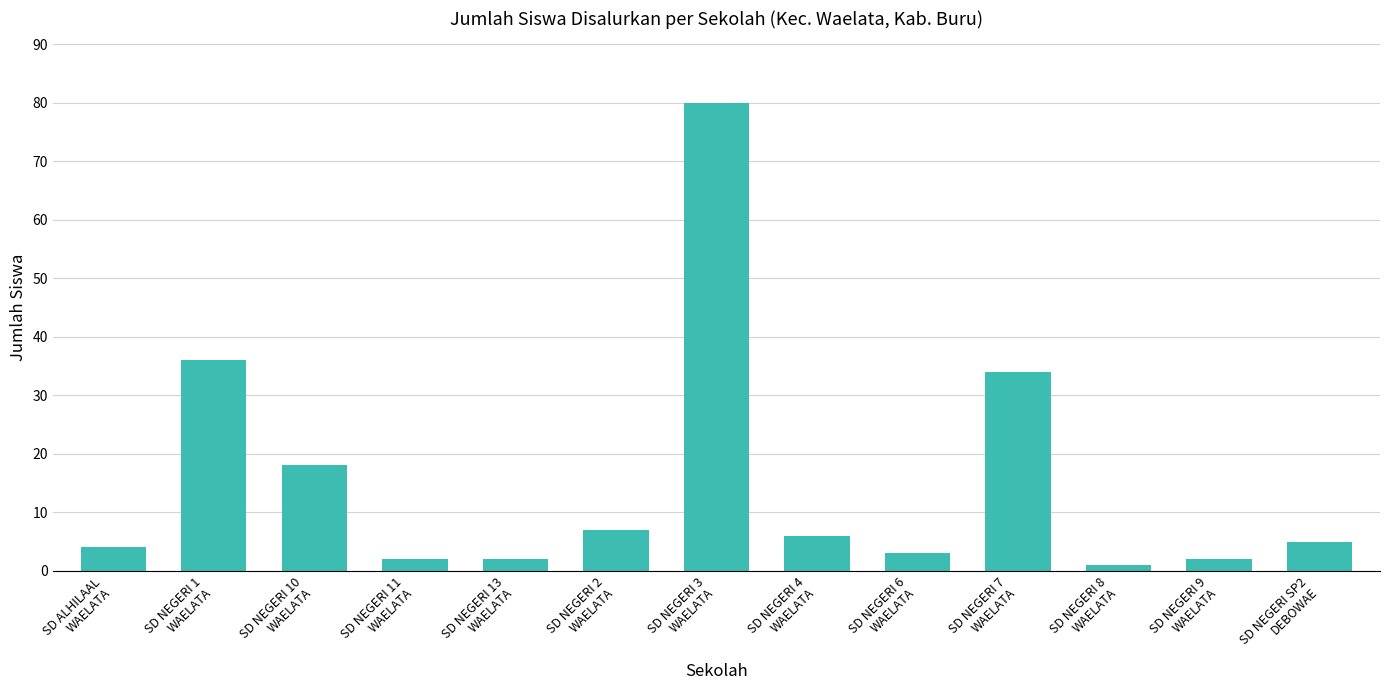

At which category does the chart reach its peak across all series?

SD NEGERI 3
WAELATA